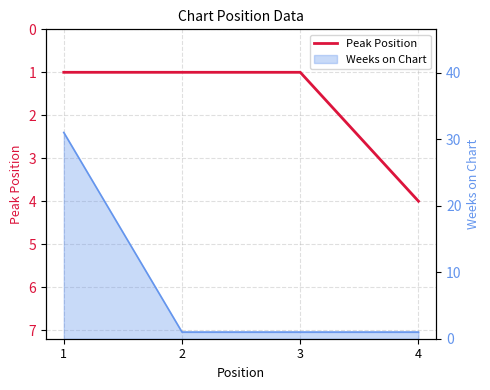

Is this an area chart (filled region under the line)?

No